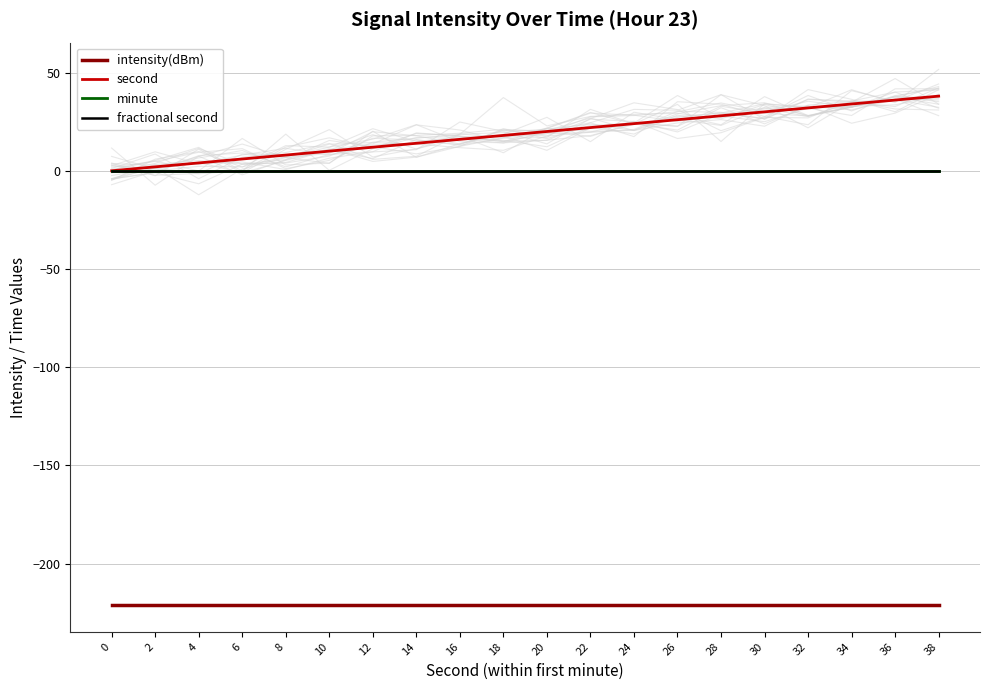

True or false: minute and second intersect in this chart.

False